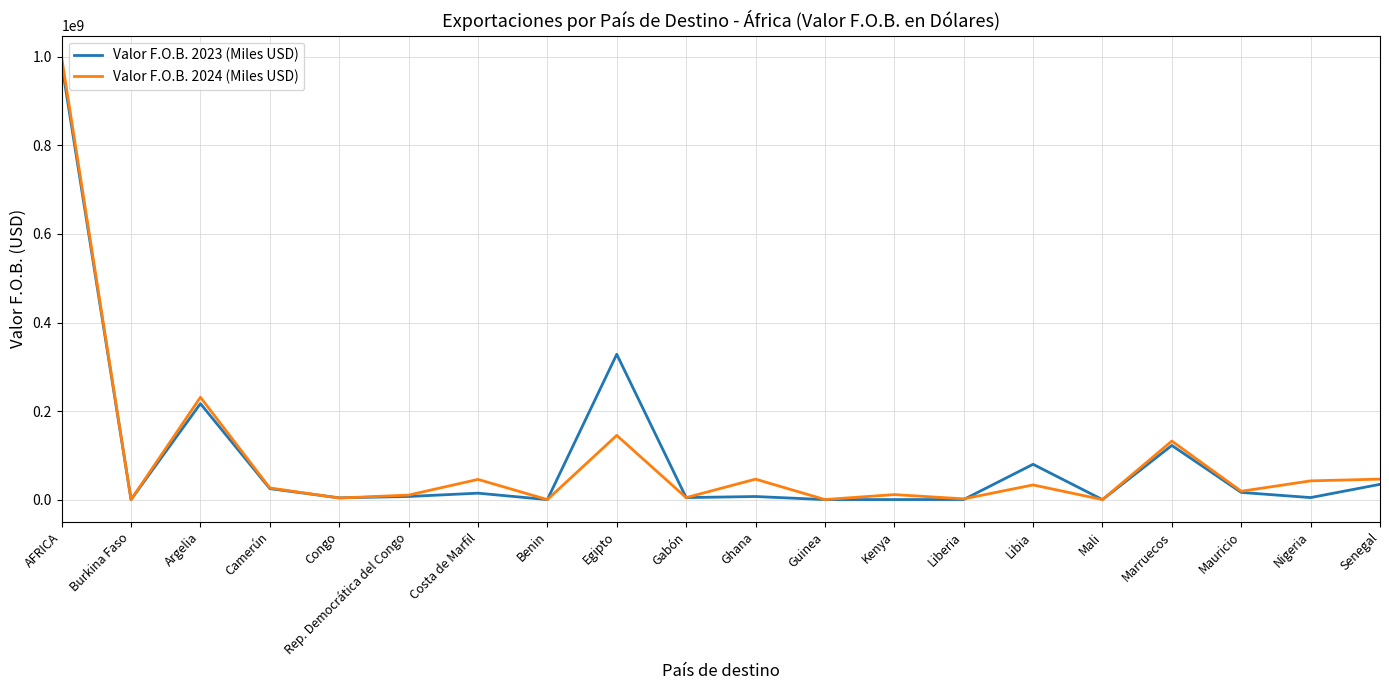

What is the spread (max minus min) of values at Benin?

17872